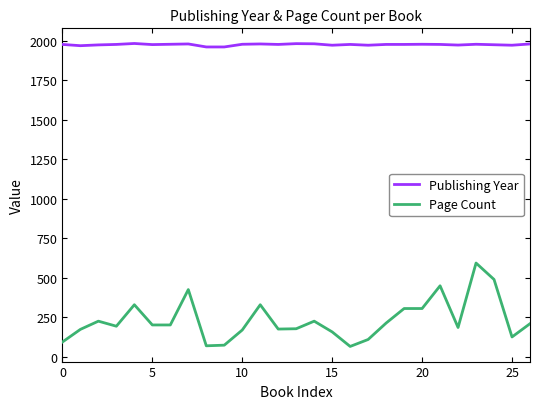

Which series has the largest range (max minus min)?

Page Count